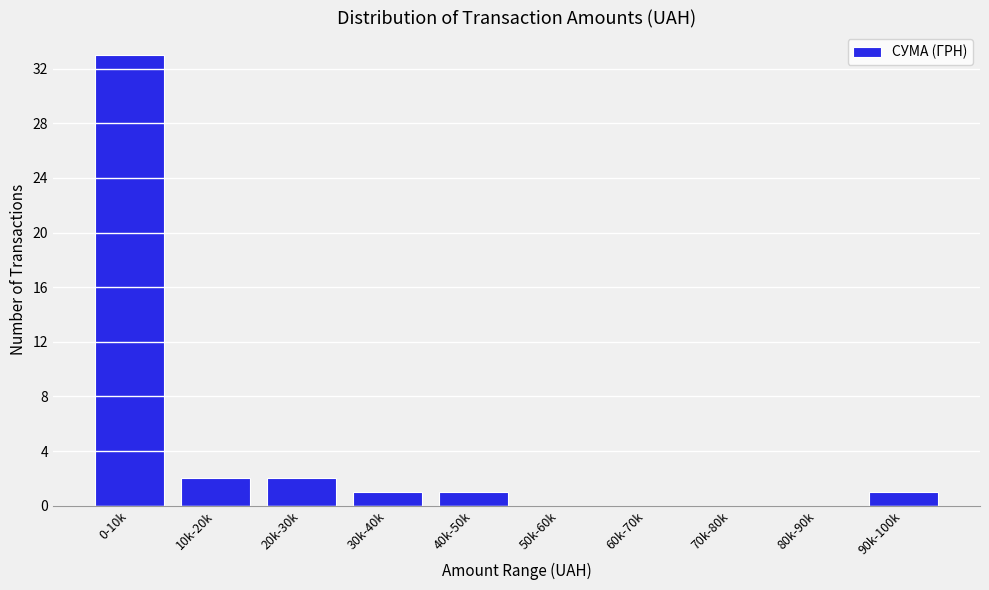

Reading right to left, transcribe all the data shown in this chart.

90k-100k=1	80k-90k=0	70k-80k=0	60k-70k=0	50k-60k=0	40k-50k=1	30k-40k=1	20k-30k=2	10k-20k=2	0-10k=33